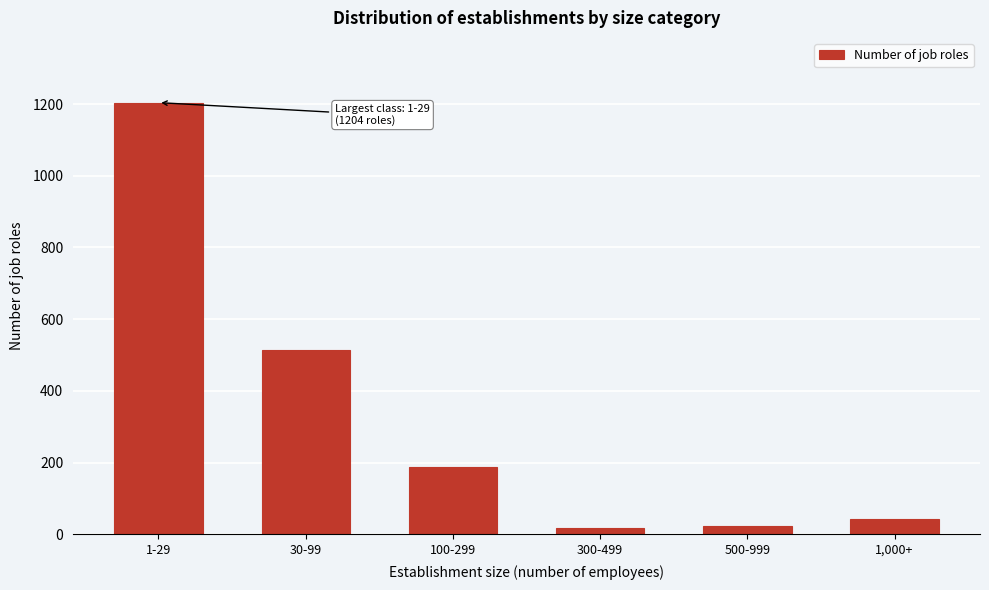

Reading right to left, extract all data points from this chart.

42	22	16	187	513	1204